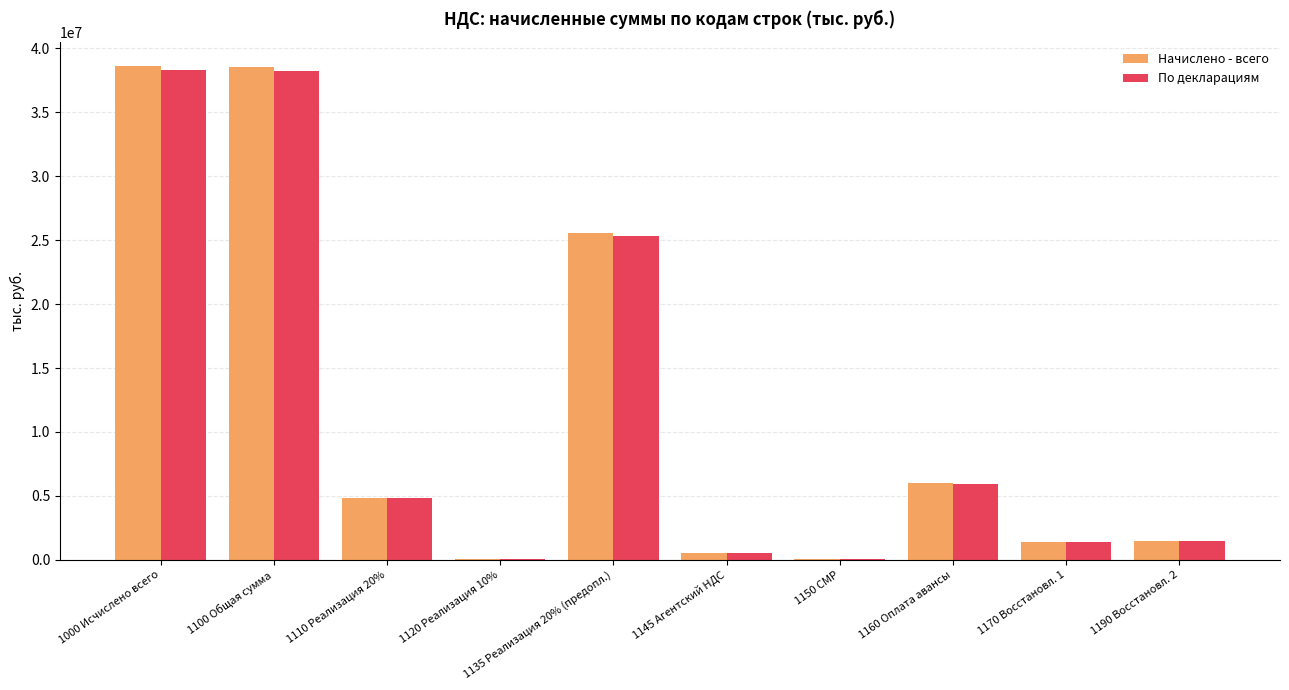

The value of Начислено - всего at 1000 Исчислено всего is 38577526. True or false?

True